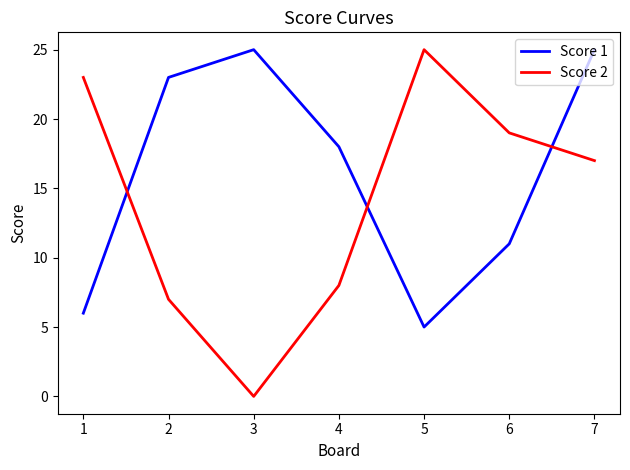

Read the Score 2 value at 5, to the nearest 5.

25